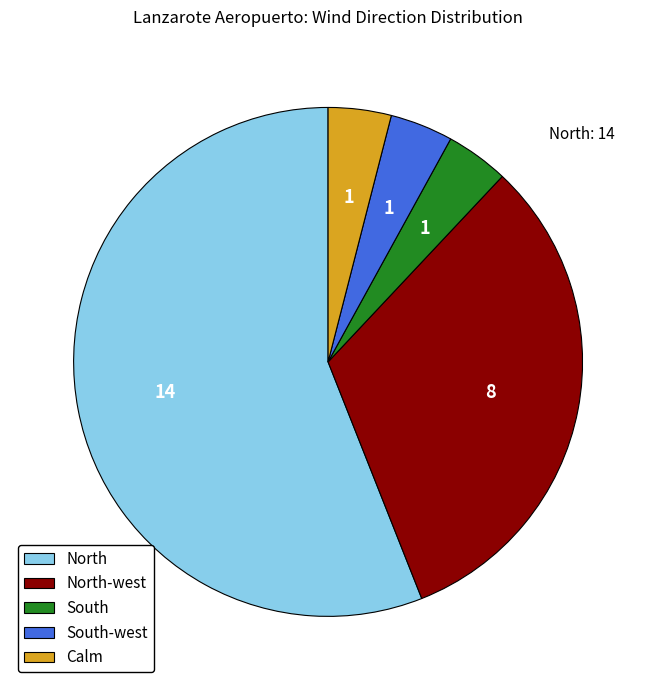

Combined, do North-west and South-west account for over 50%?

No